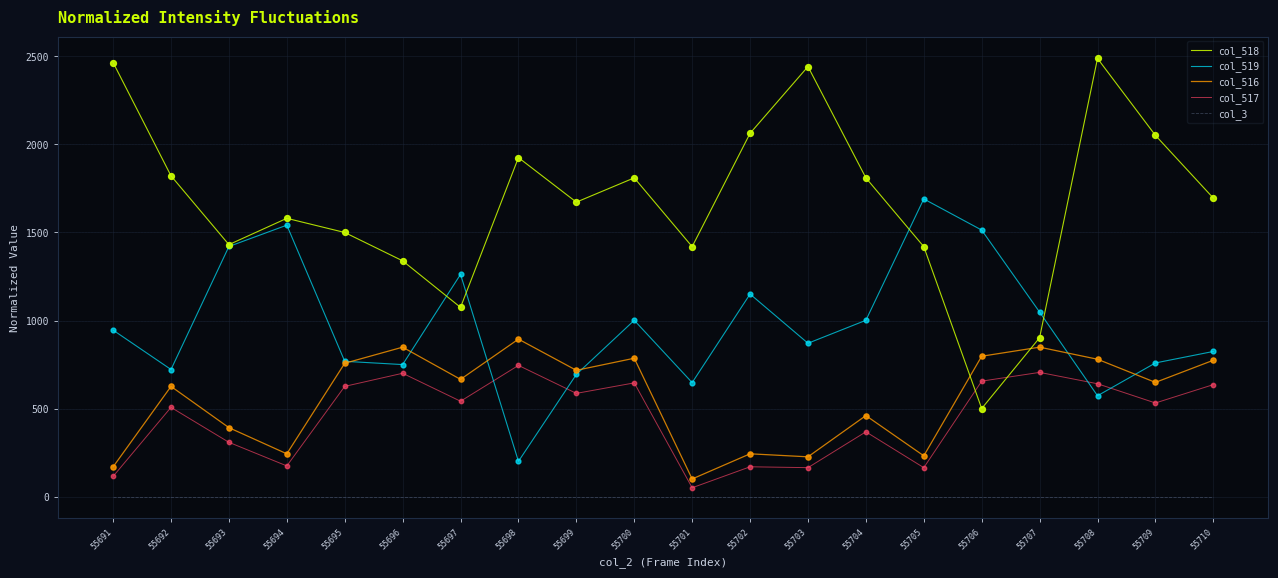

At how many categories does at least one series exceed 1207?

19